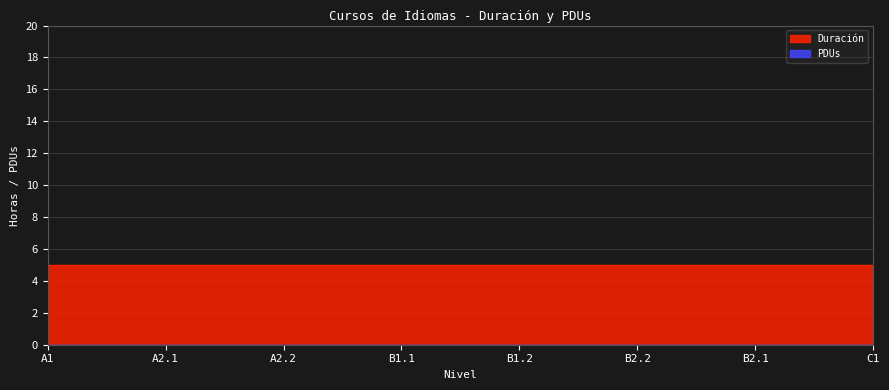

At B2.1, list the series in order from smallest to largest.

PDUs, Duración